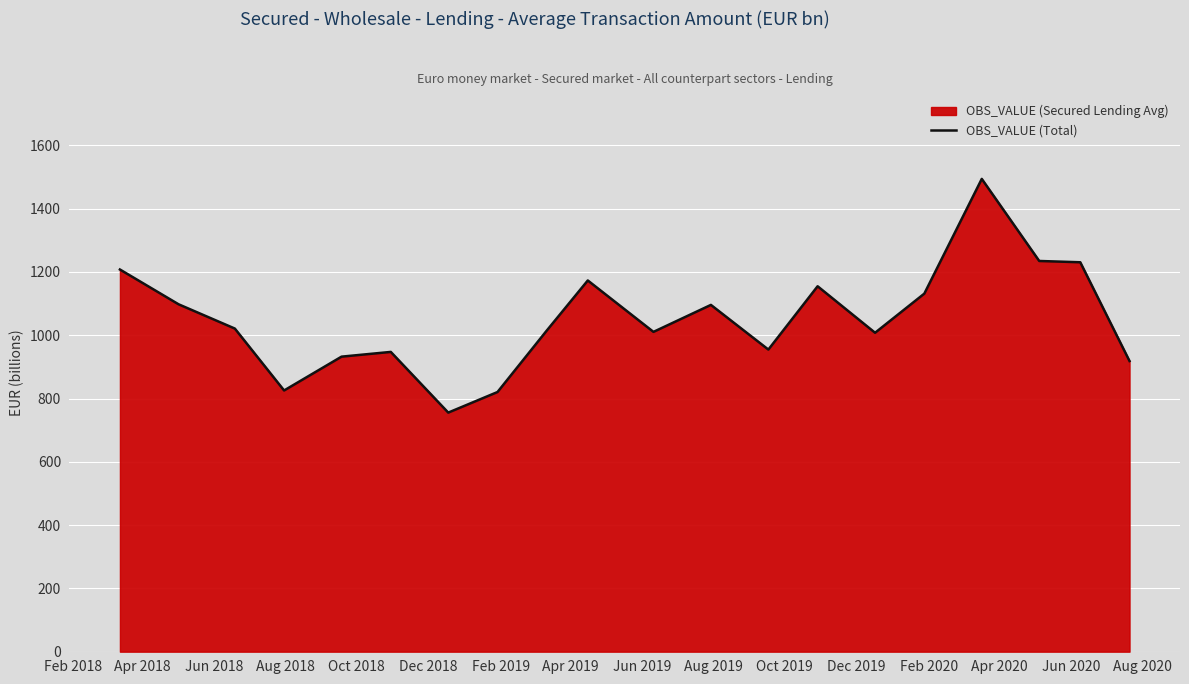

What is the difference between the maximum and minimum values?

738.6